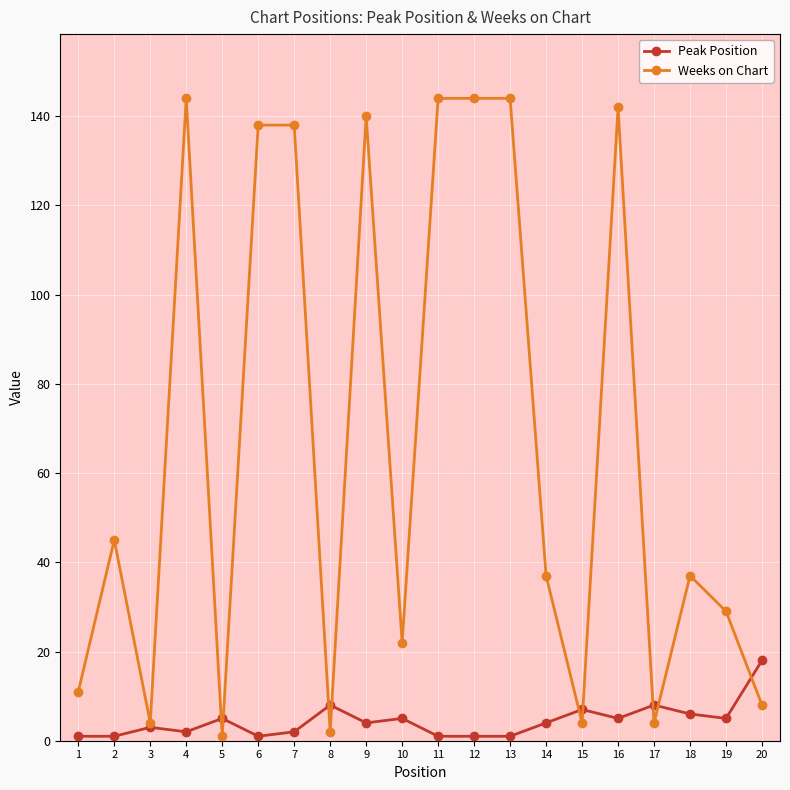

Reading left to right, extract all data points from this chart.

Peak Position: 1=1	2=1	3=3	4=2	5=5	6=1	7=2	8=8	9=4	10=5	11=1	12=1	13=1	14=4	15=7	16=5	17=8	18=6	19=5	20=18
Weeks on Chart: 1=11	2=45	3=4	4=144	5=1	6=138	7=138	8=2	9=140	10=22	11=144	12=144	13=144	14=37	15=4	16=142	17=4	18=37	19=29	20=8